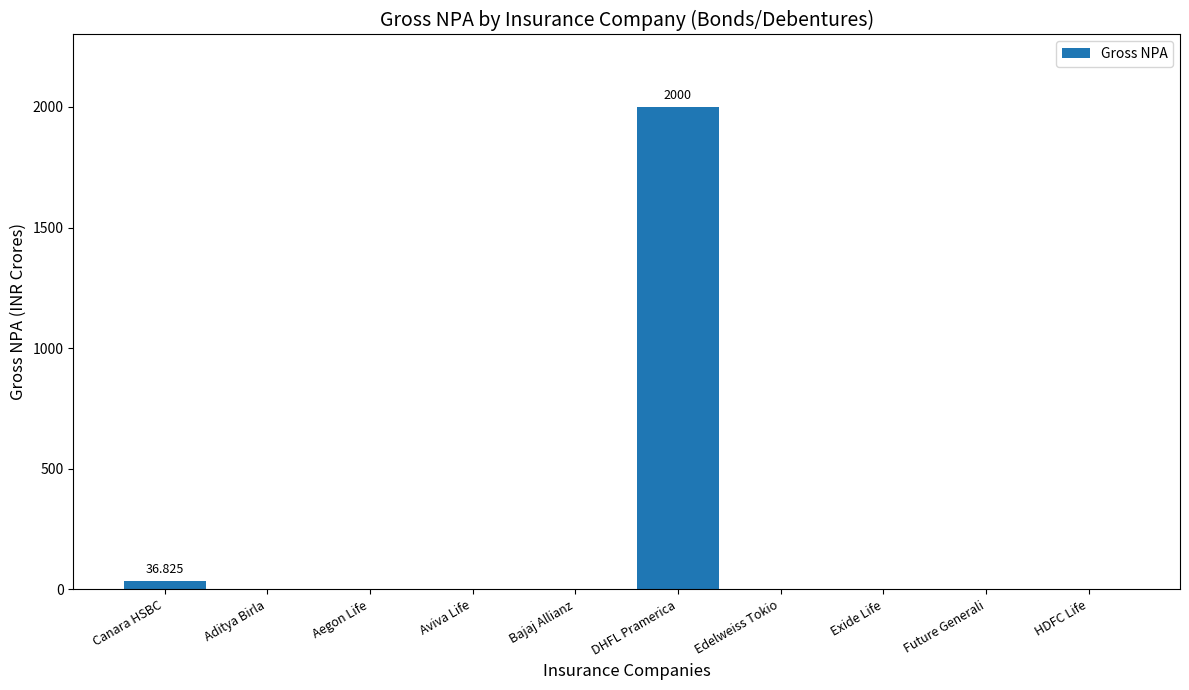

Count the number of data series in this chart.

1